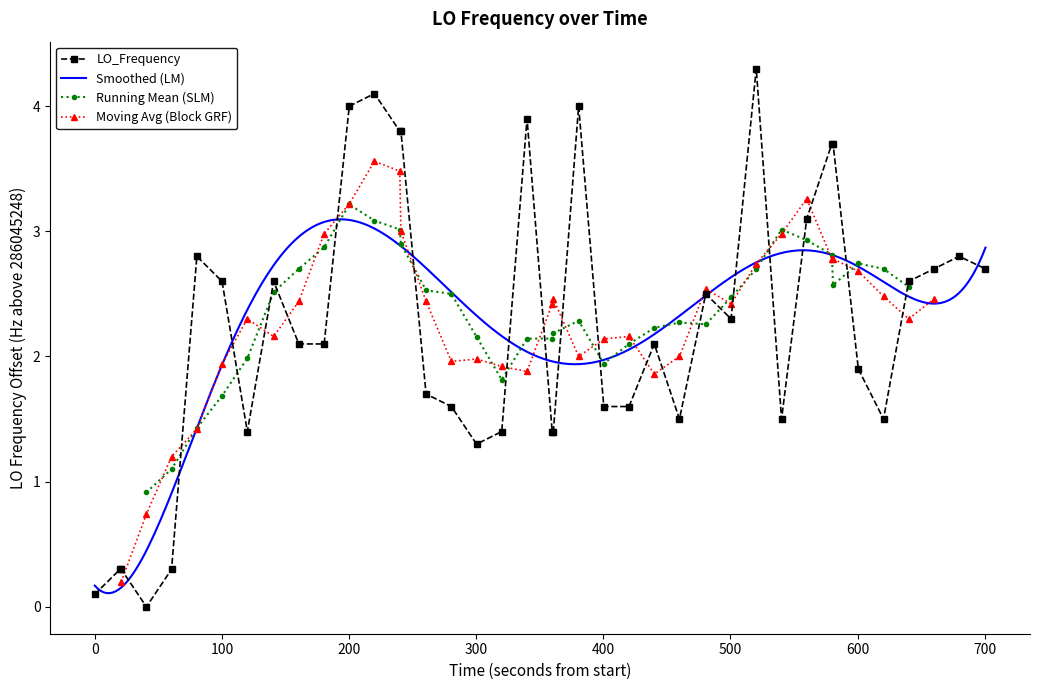

What is the highest value of the LO_Frequency series?

4.3